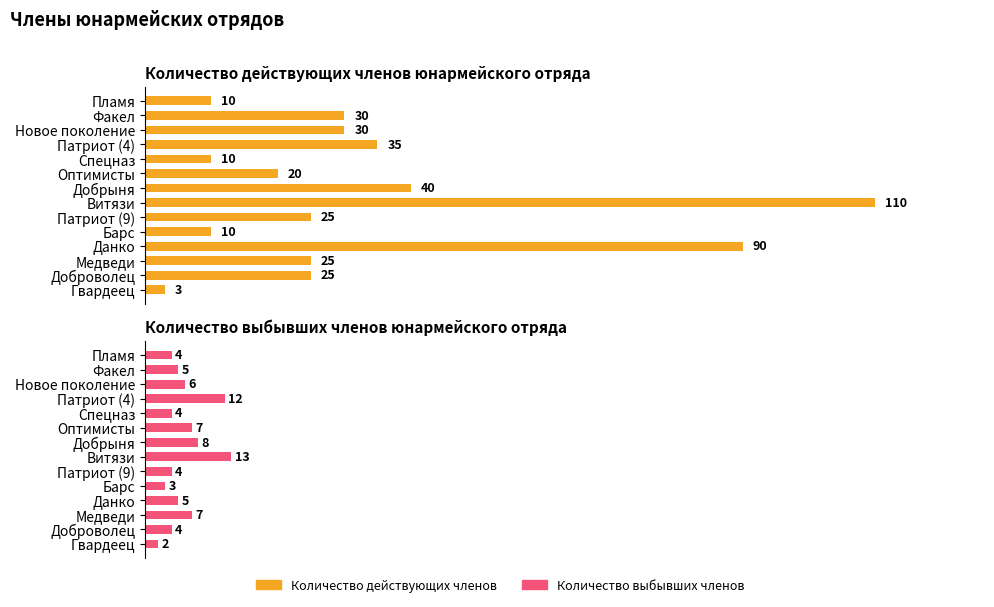

What is the sum of all Количество выбывших членов values?

84